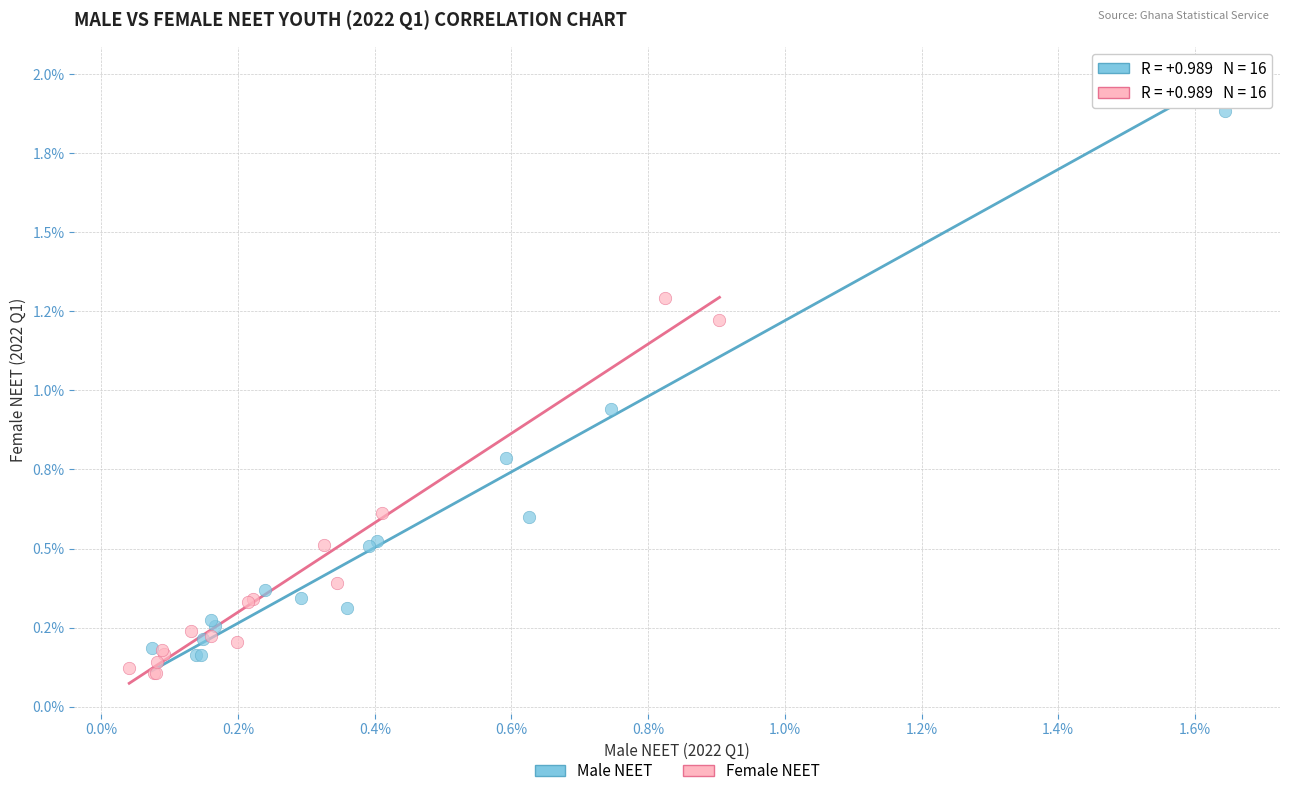

Which series has the largest Y range (max minus min)?

Male NEET